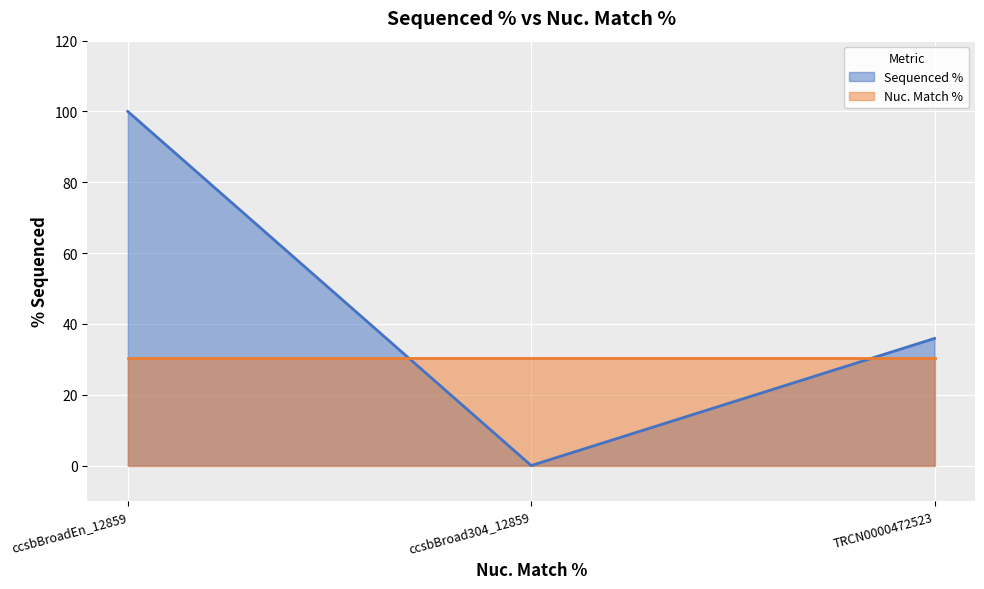

What is the label of the 3rd point from the right?

ccsbBroadEn_12859